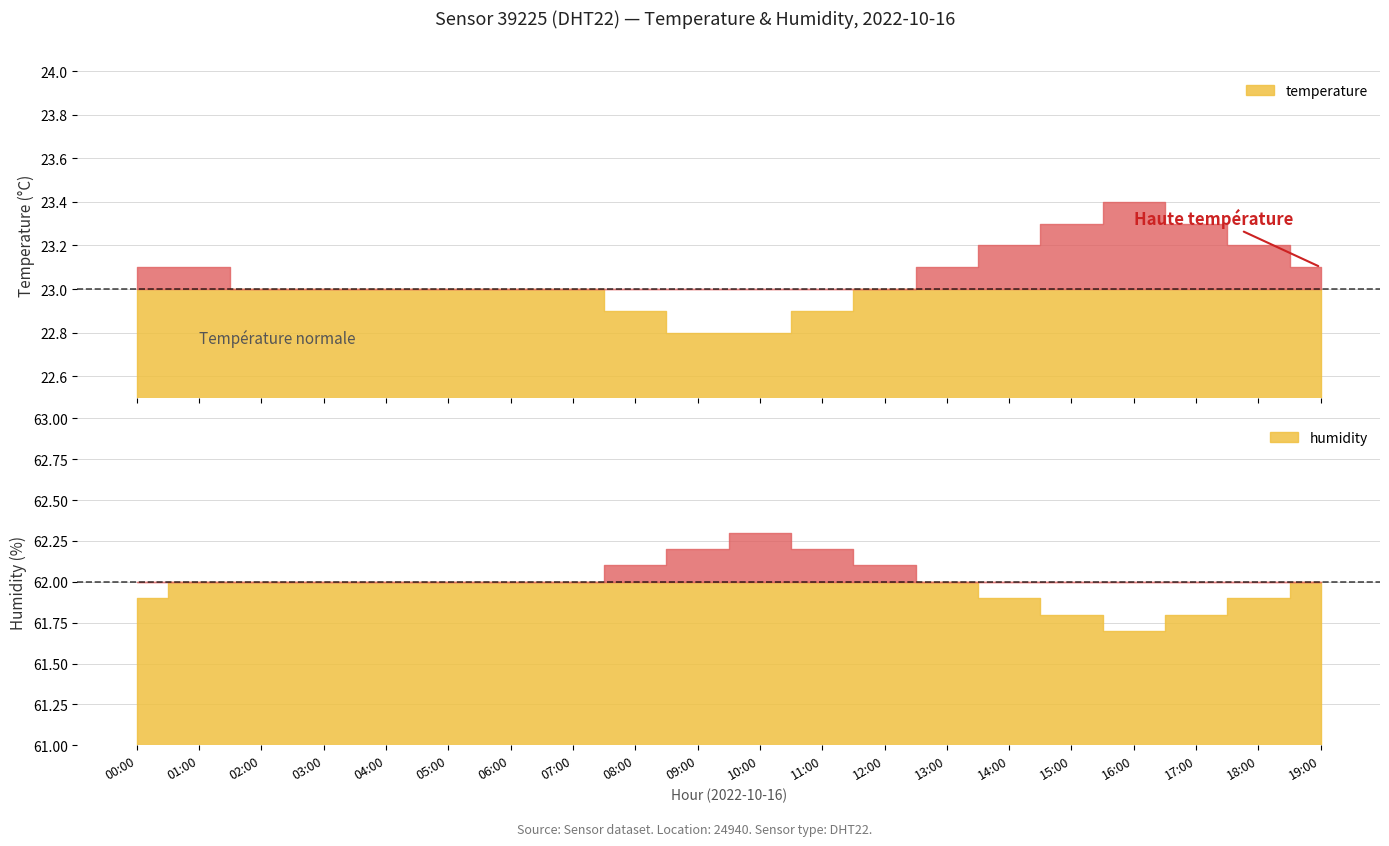

Reading left to right, list all the values displayed in this chart.

temperature: 00:00=23.1	01:00=23.1	02:00=23.0	03:00=23.0	04:00=23.0	05:00=23.0	06:00=23.0	07:00=23.0	08:00=22.9	09:00=22.8	10:00=22.8	11:00=22.9	12:00=23.0	13:00=23.1	14:00=23.2	15:00=23.3	16:00=23.4	17:00=23.3	18:00=23.2	19:00=23.1
humidity: 00:00=61.9	01:00=62.0	02:00=62.0	03:00=62.0	04:00=62.0	05:00=62.0	06:00=62.0	07:00=62.0	08:00=62.1	09:00=62.2	10:00=62.3	11:00=62.2	12:00=62.1	13:00=62.0	14:00=61.9	15:00=61.8	16:00=61.7	17:00=61.8	18:00=61.9	19:00=62.0